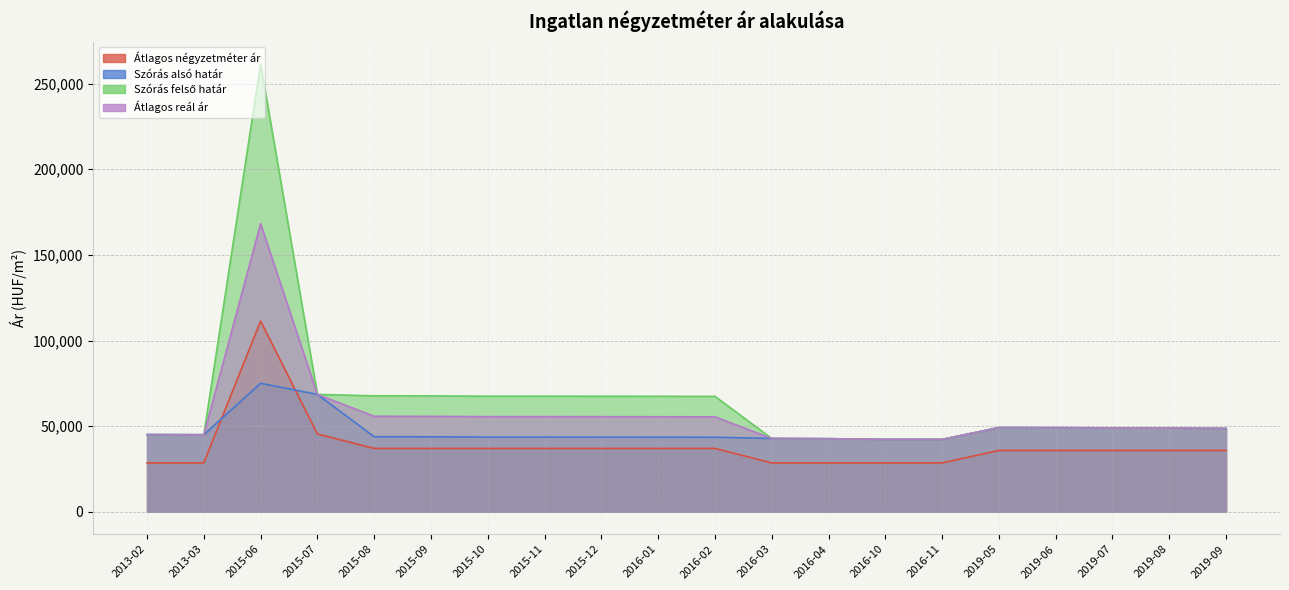

Is the value of Szórás alsó határ at 2019-09 greater than the value of Átlagos négyzetméter ár at 2019-09?

Yes